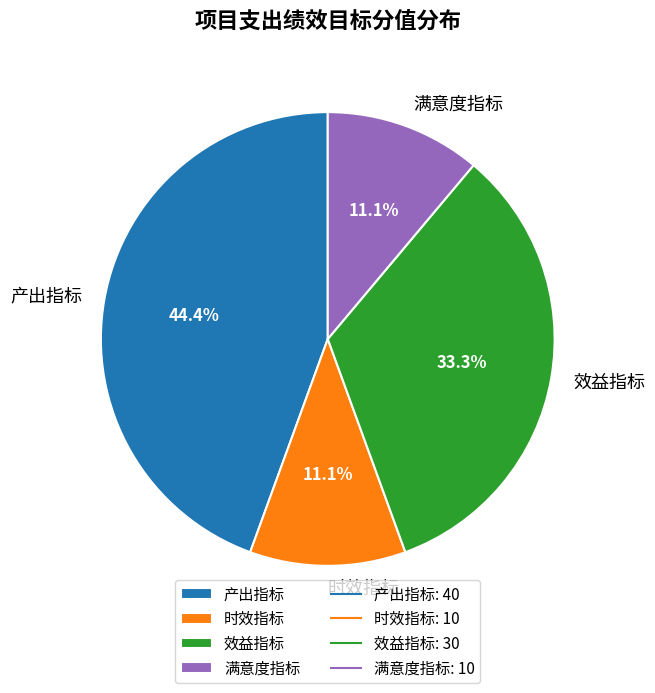

How many segments does this pie chart have?

4